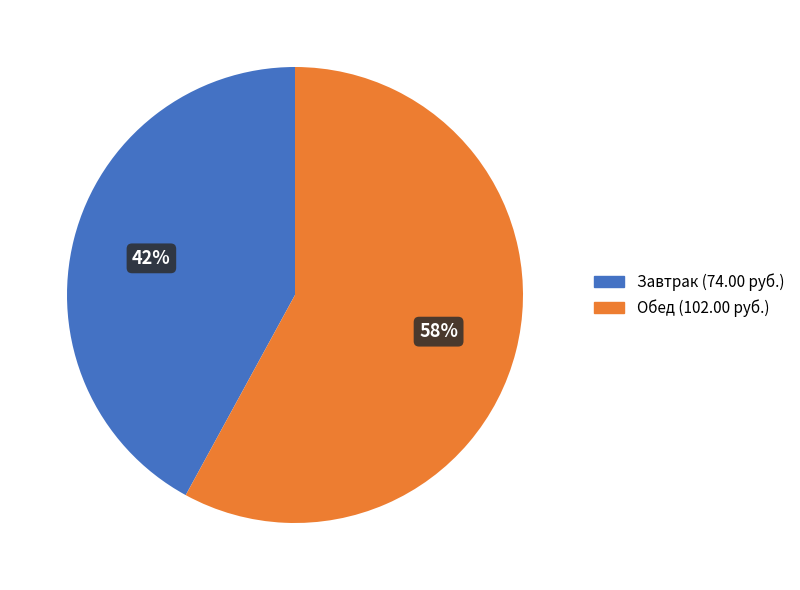

Count the number of slices in the pie.

2